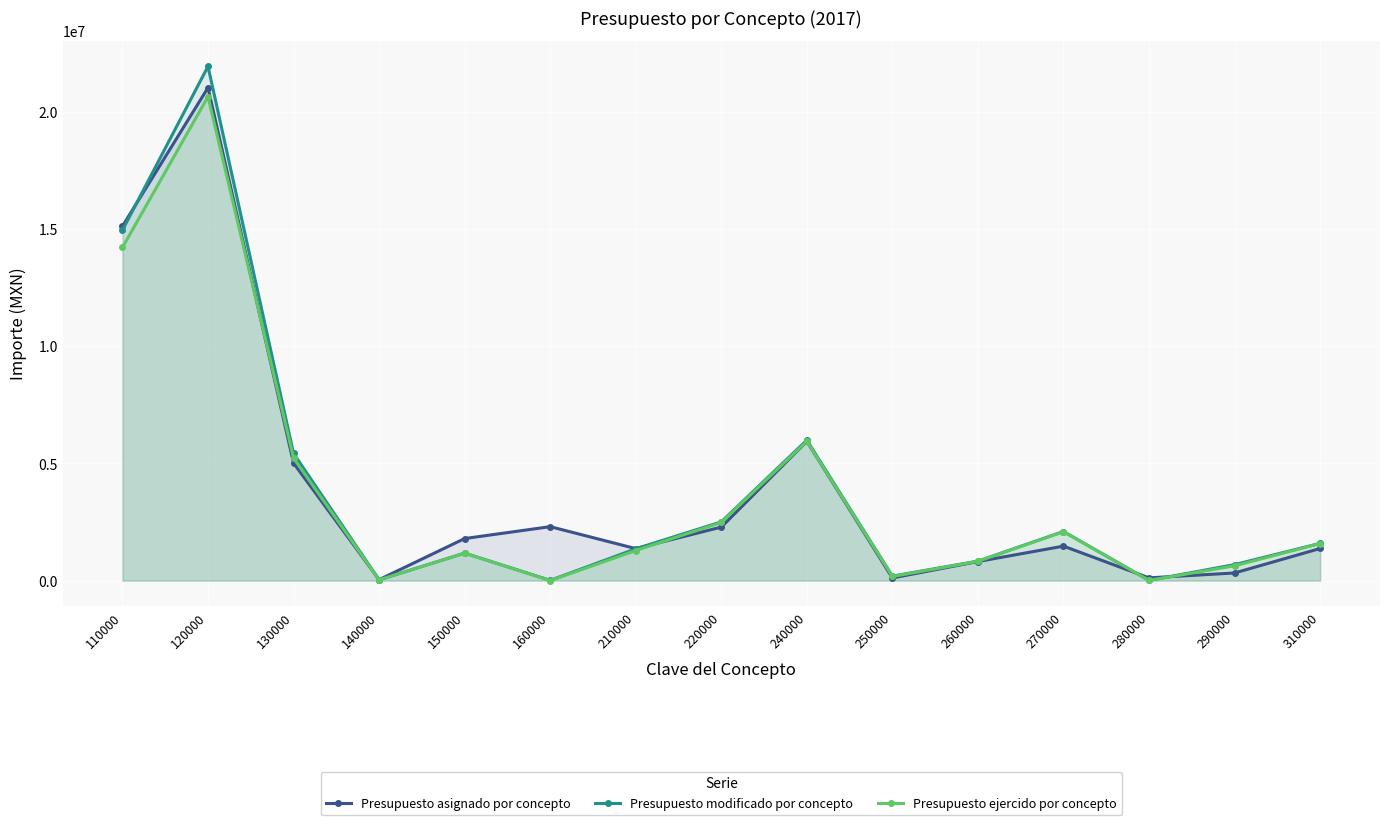

Where do Presupuesto asignado por concepto and Presupuesto modificado por concepto first cross each other?

110000 and 120000